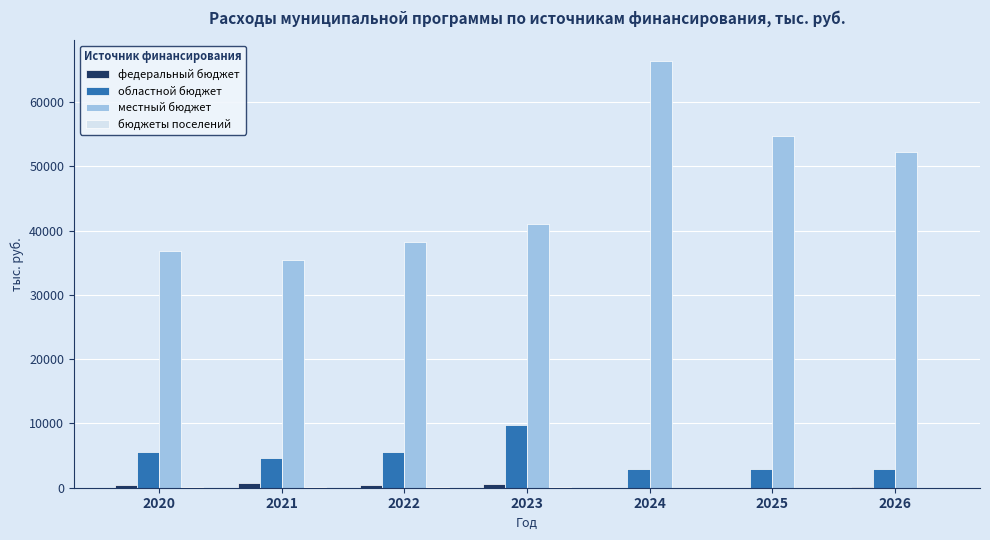

What is the greatest value displayed?

66300.8